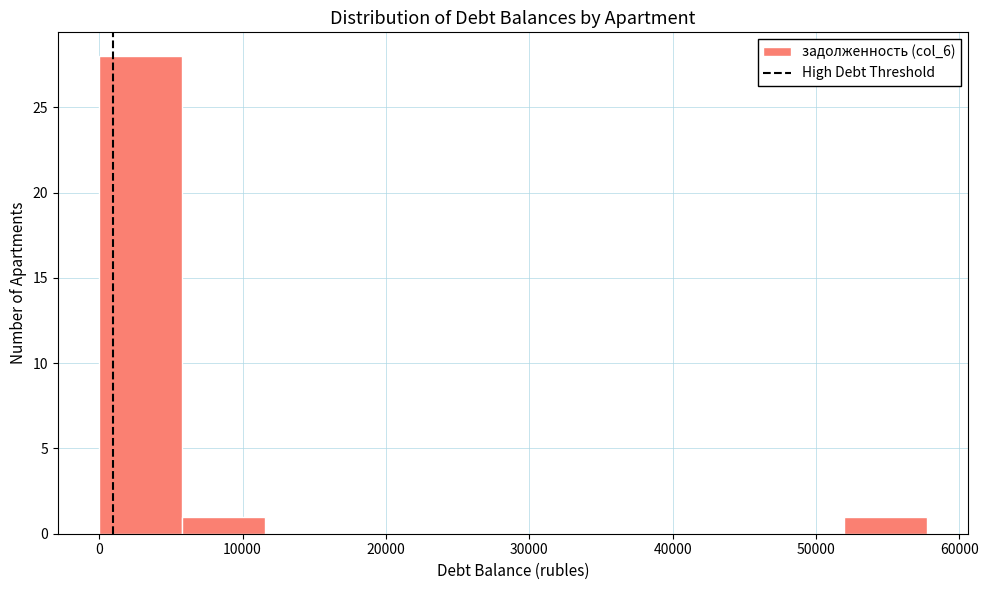

Reading left to right, transcribe this chart: for each bar, give the range it covers on the x-axis and its height. Neither the bar edges nor the heights are printed on the chart, so give them approximately, as read against the axes.

0 to 6000: 28
6000 to 12000: 1
12000 to 17000: 0
17000 to 23000: 0
23000 to 29000: 0
29000 to 35000: 0
35000 to 40000: 0
40000 to 46000: 0
46000 to 52000: 0
52000 to 58000: 1